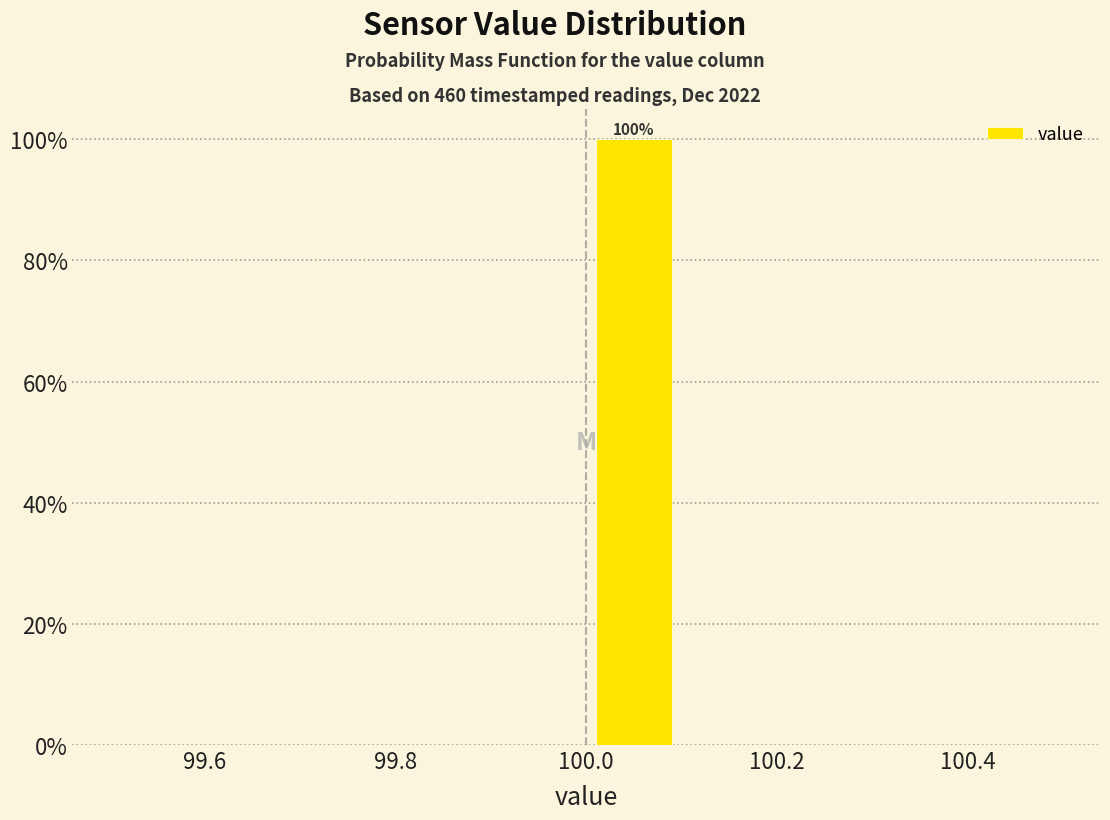

Which range on the x-axis has the tallest bar?

100.0 to 100.1